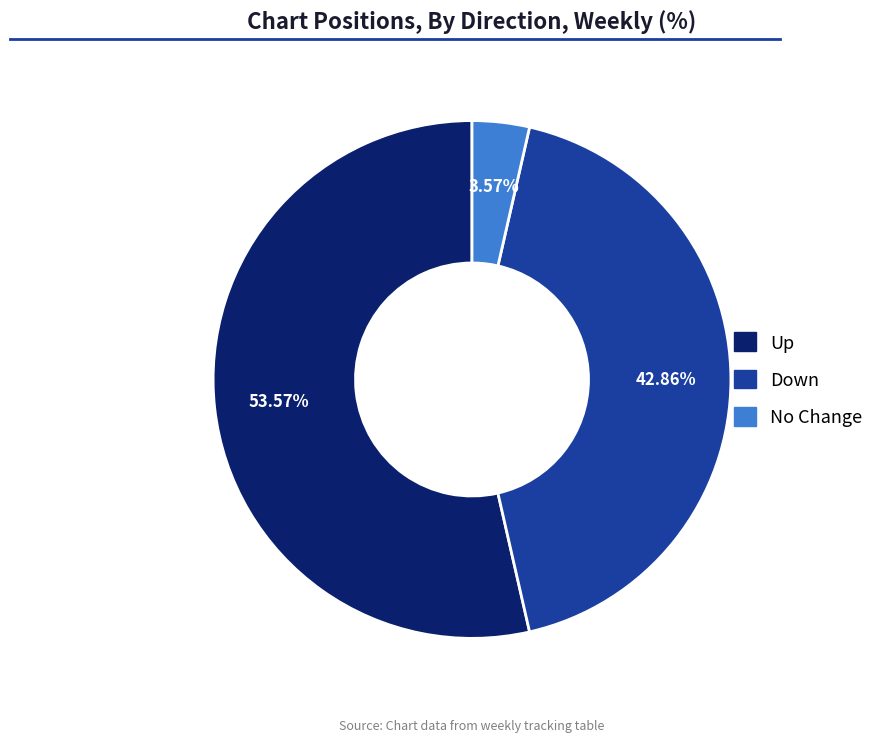

Is there a majority slice in this chart?

Yes